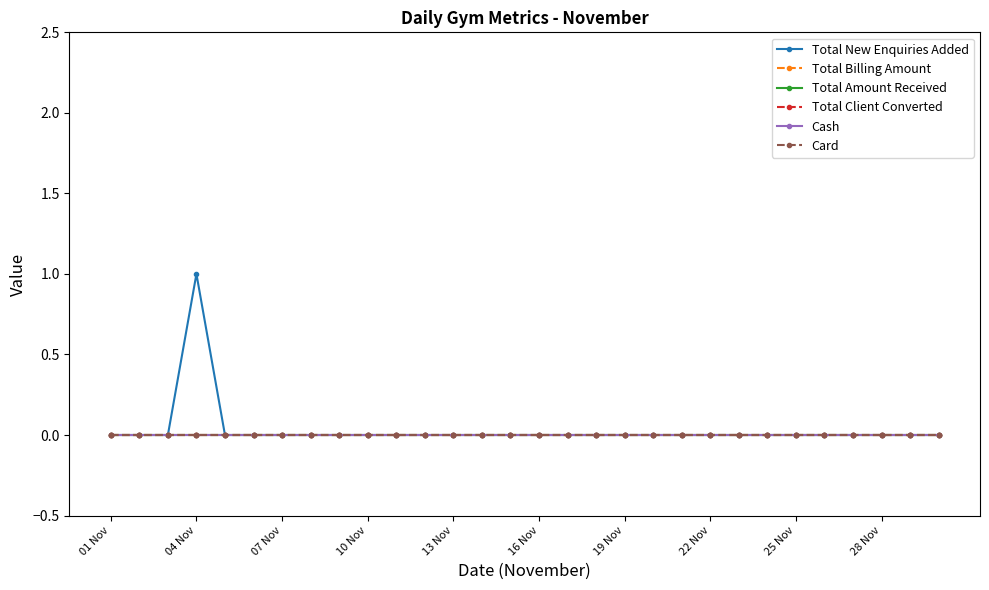

Does the chart have visible grid lines?

No